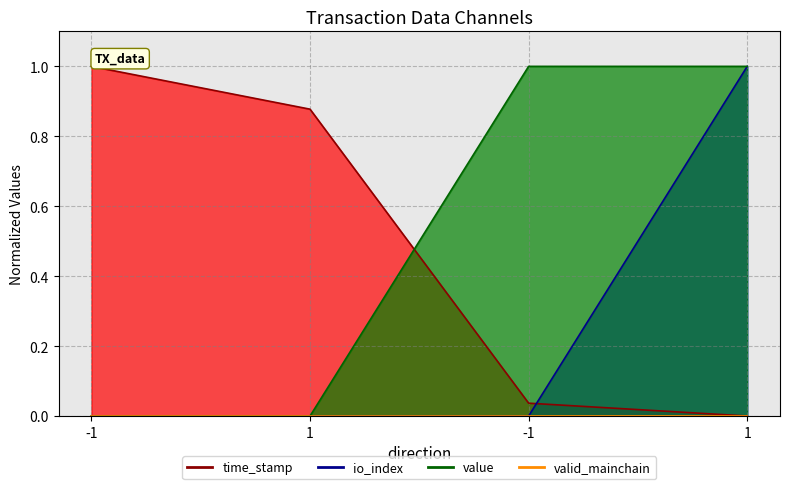

What is the sum of the value values at -1 and 1?

2.0